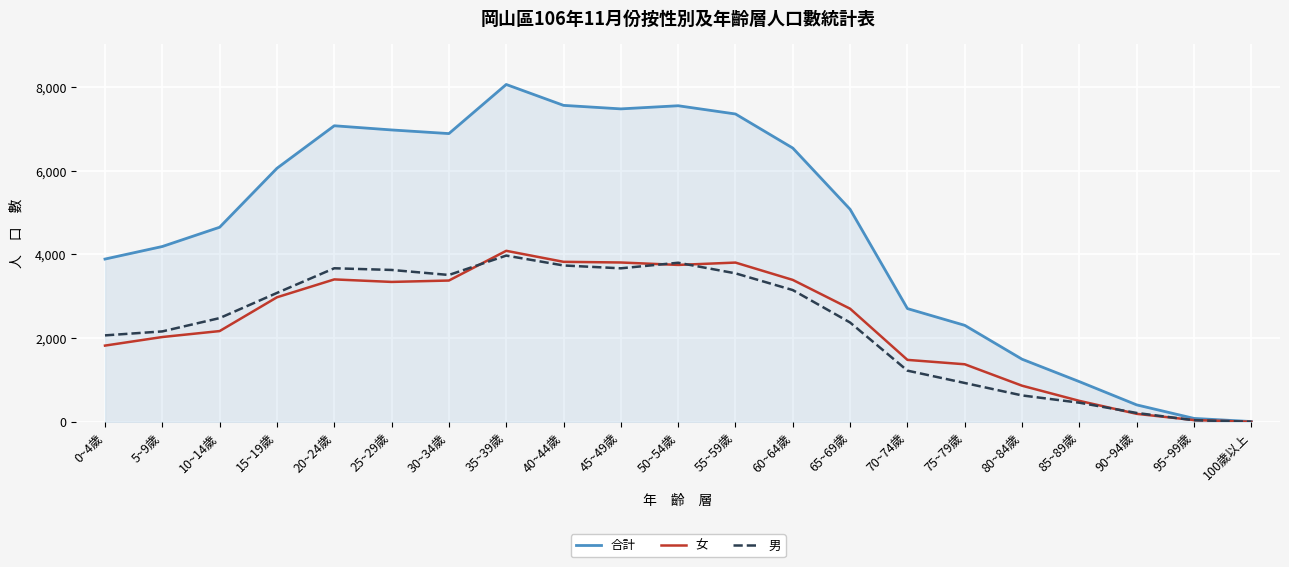

At which label does 合計 reach its peak?

35~39歲